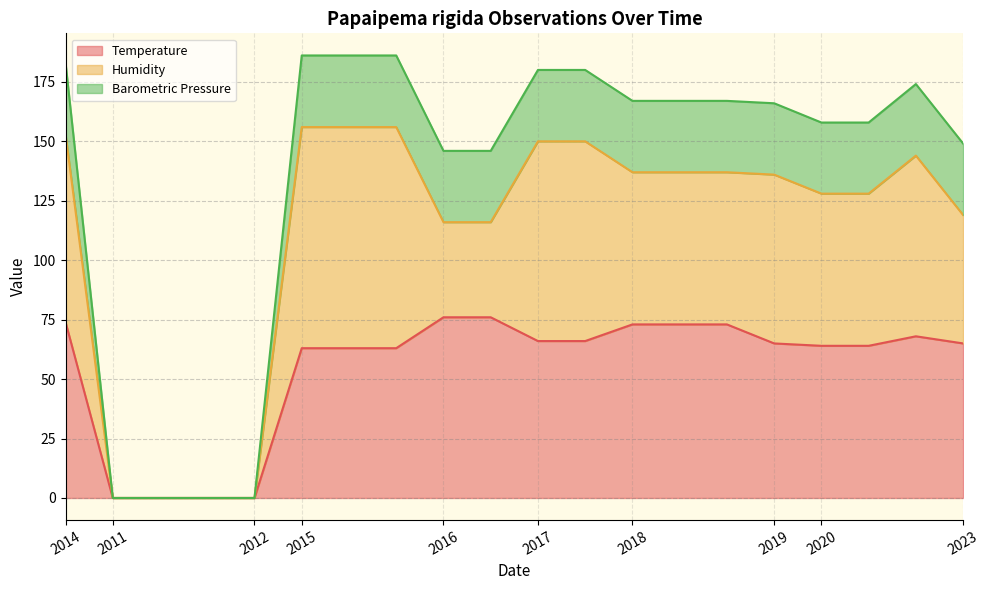

True or false: Temperature has a value of 66.0 at 2017.

True